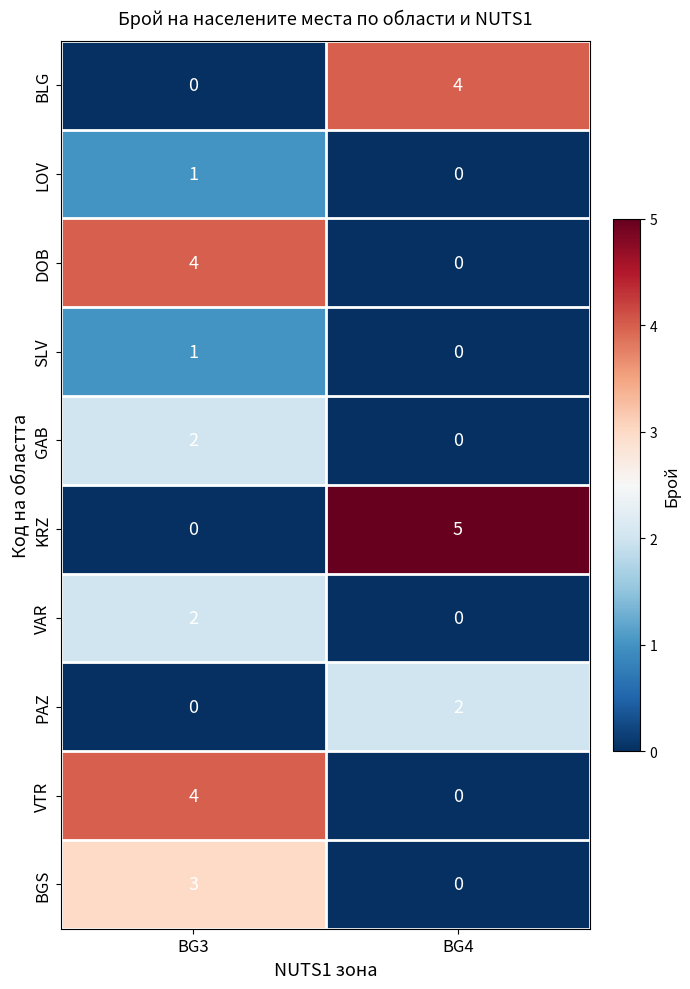

What is the difference between the BLG values at BG3 and BG4?

4